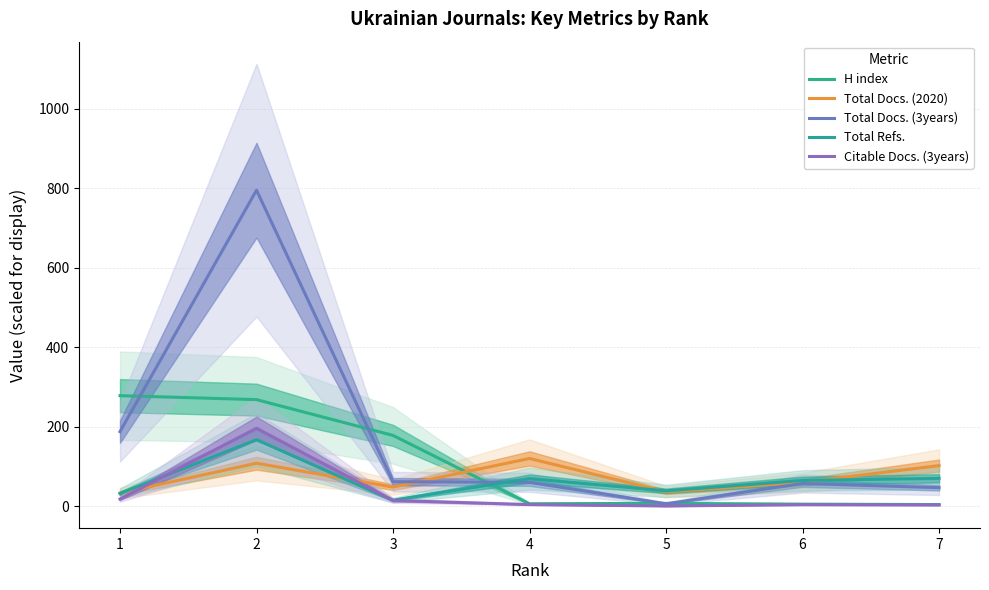

What is the approximate value of Total Docs. (2020) at 4?

120.0